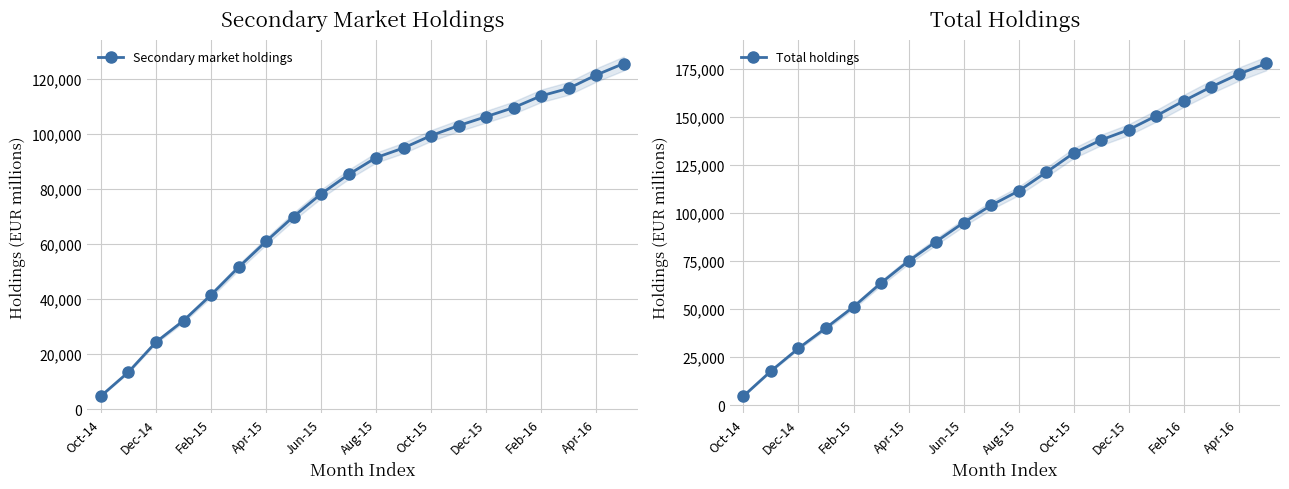

What is the maximum value for Secondary market holdings?

125718